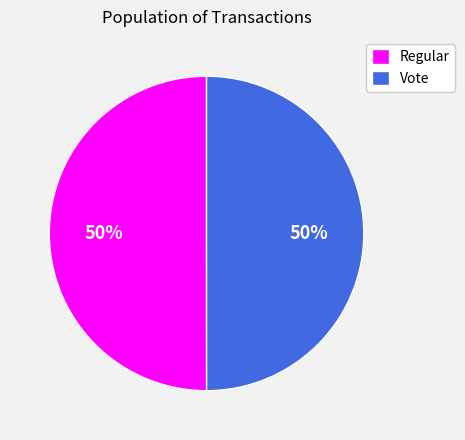

What percentage is the Vote slice, to the nearest percent?

50%